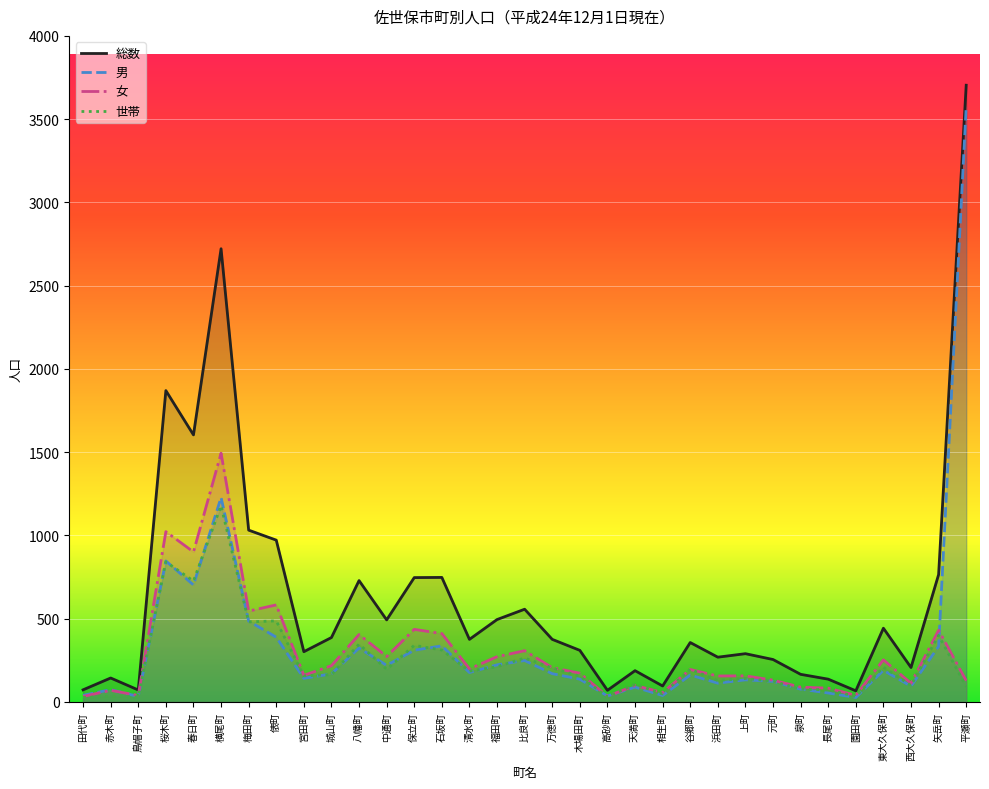

Which category has the lowest value across all series?

園田町